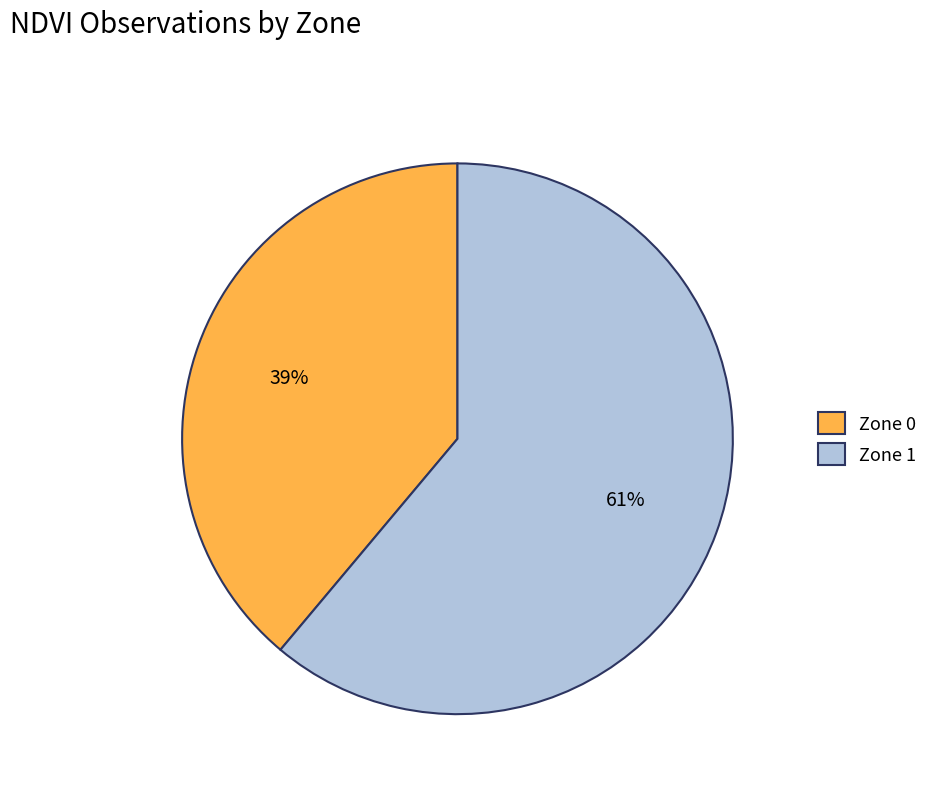

Rank the categories by value from lowest to highest.

Zone 0, Zone 1